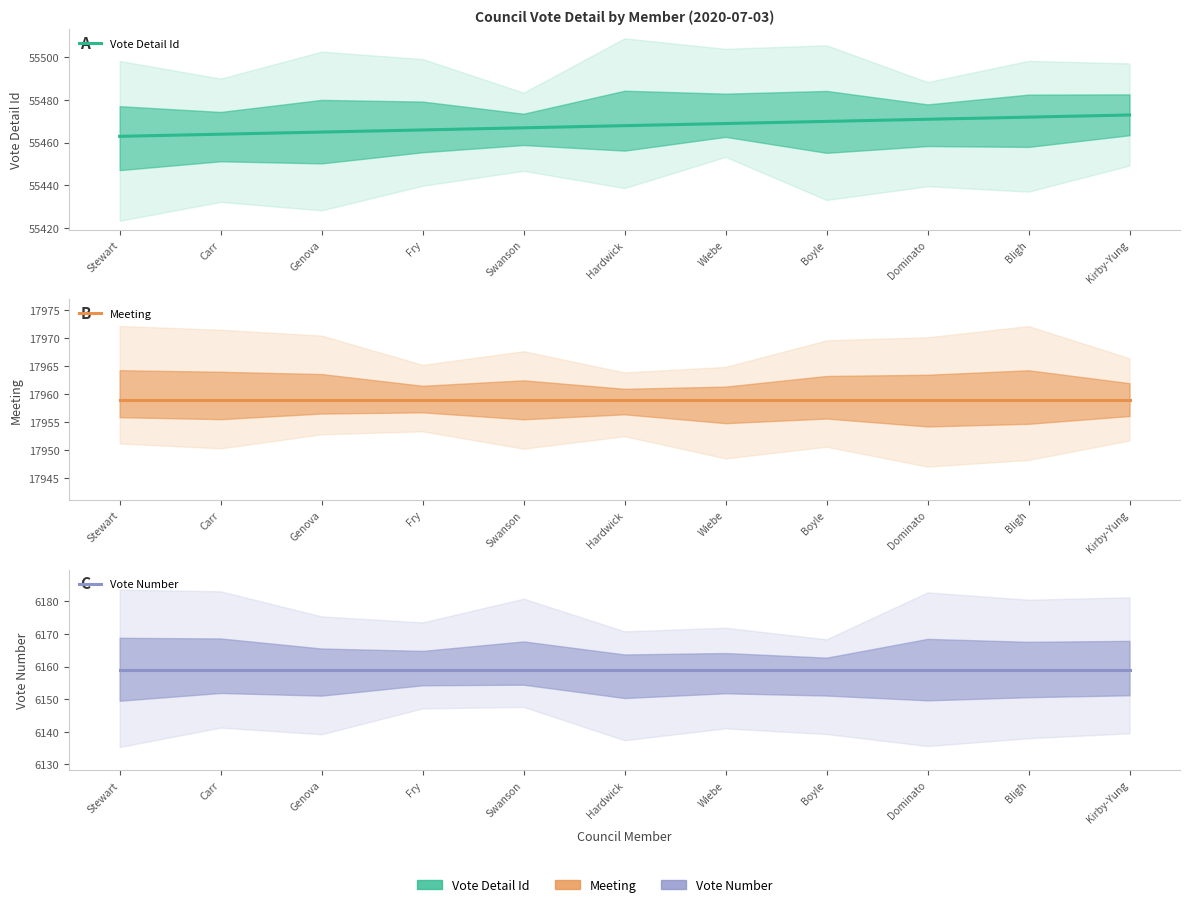

Reading left to right, what are all the values shown in this chart?

Vote Detail Id: 55463	55464	55465	55466	55467	55468	55469	55470	55471	55472	55473
Meeting: 17959	17959	17959	17959	17959	17959	17959	17959	17959	17959	17959
Vote Number: 6159	6159	6159	6159	6159	6159	6159	6159	6159	6159	6159